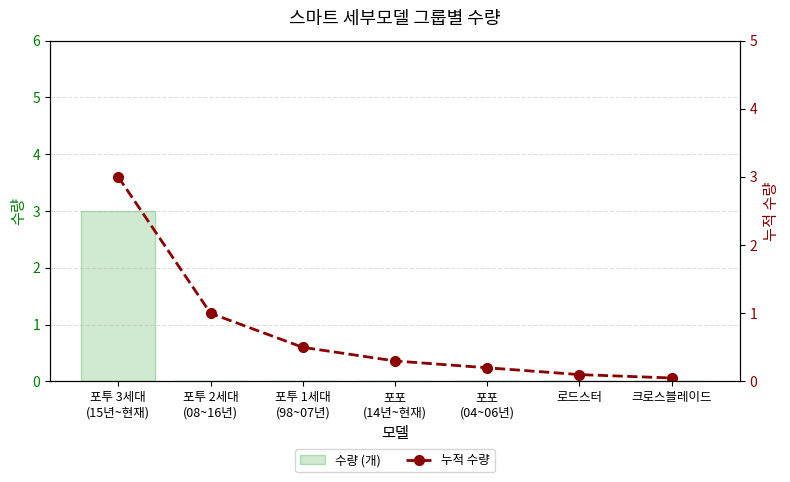

What is the maximum value for 수량 (개)?

3